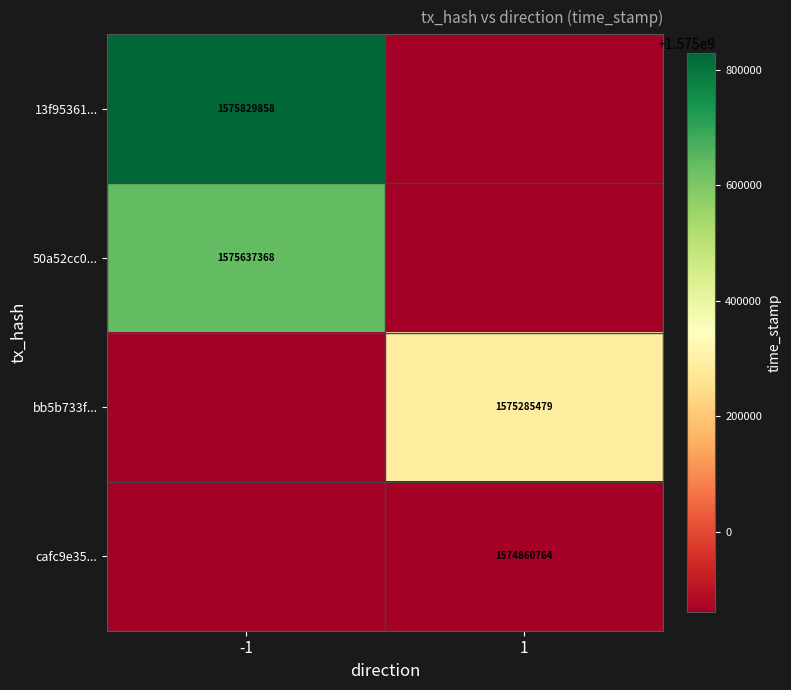

True or false: bb5b733f... has a value of 1575285479 at 1.

True